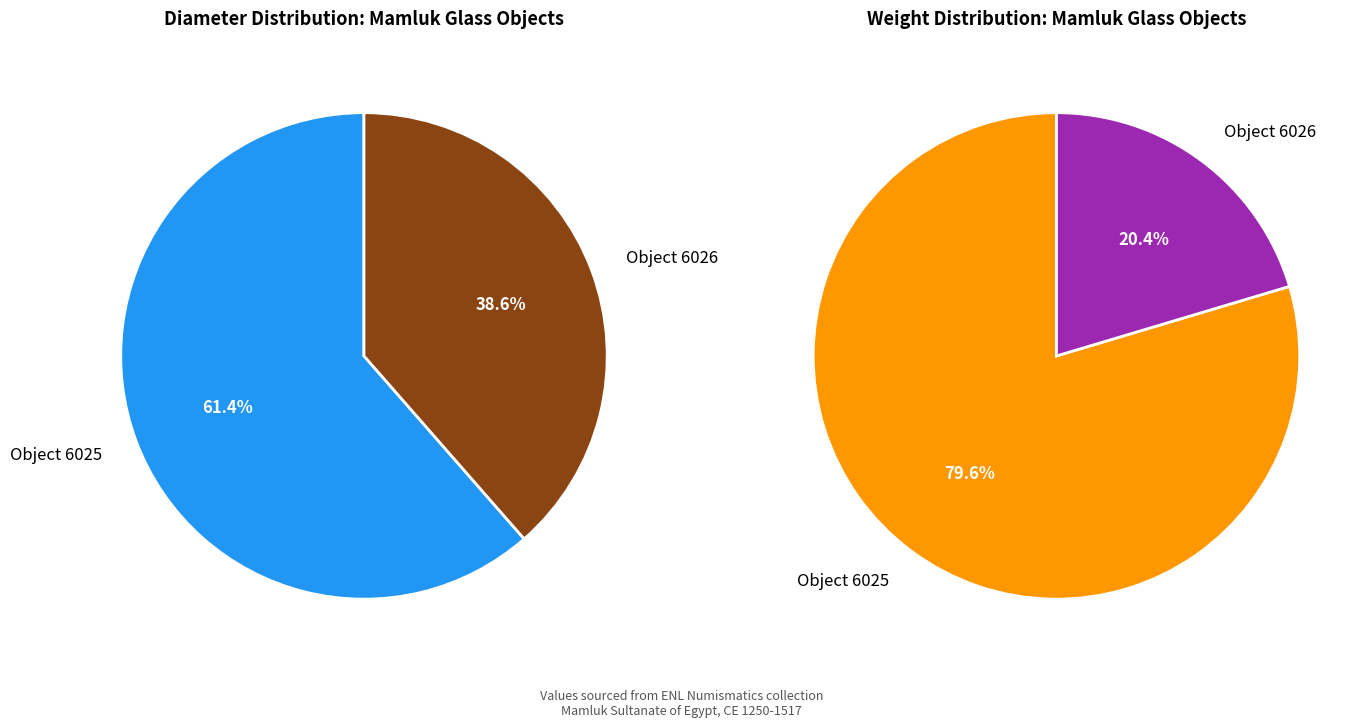

Does Glass - Mamluk Sultanate of Egypt (6025) represent more than half of the total?

Yes